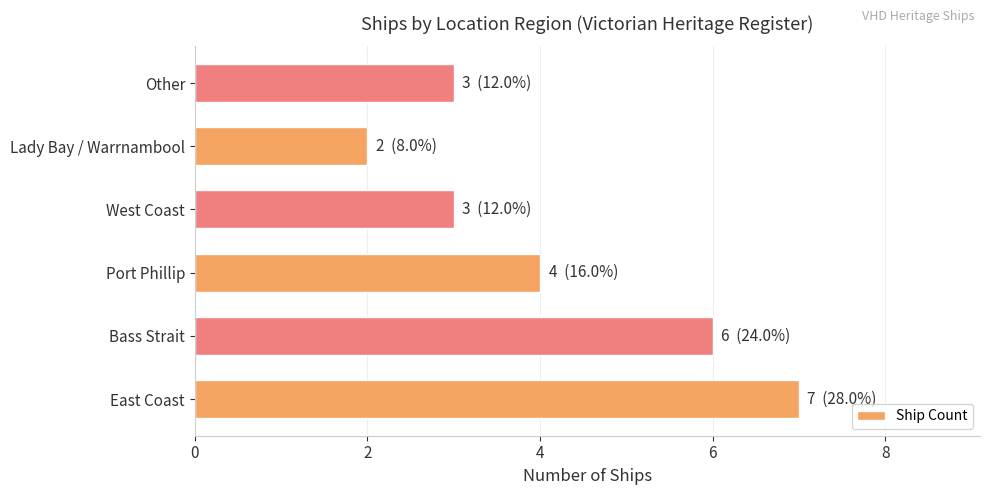

What is the ratio of the value at West Coast to the value at Lady Bay / Warrnambool?

1.5